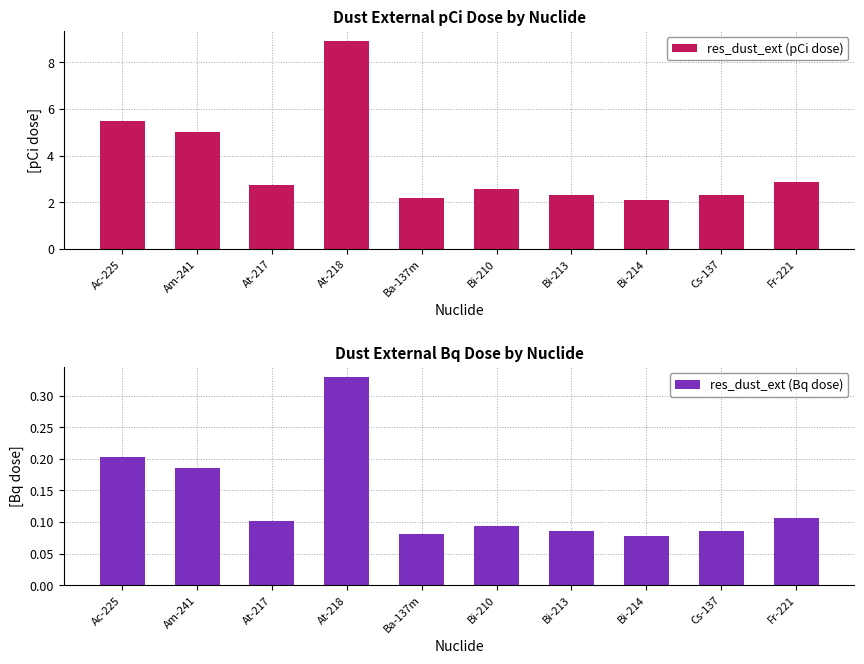

What is the difference between the maximum and minimum values in the res_dust_ext (pCi dose) series?

6.8